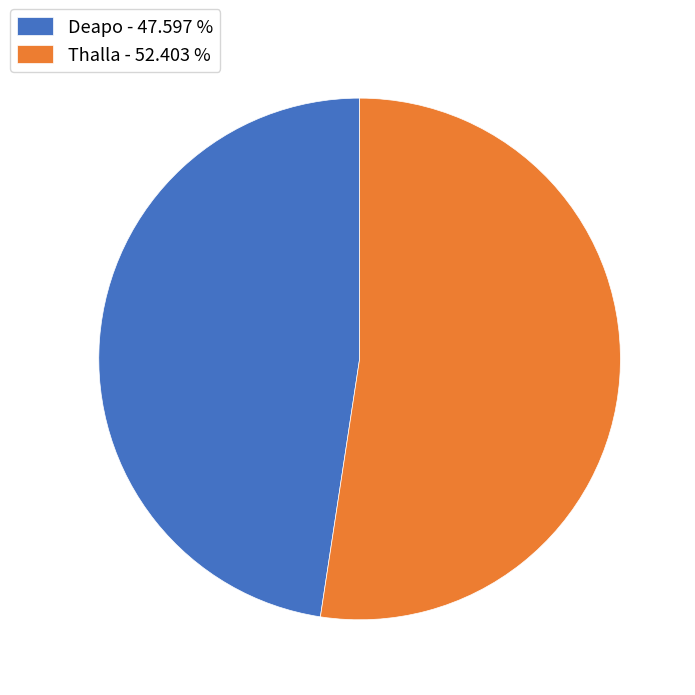

Which has a higher value, Deapo - 47.597 % or Thalla - 52.403 %?

Thalla - 52.403 %